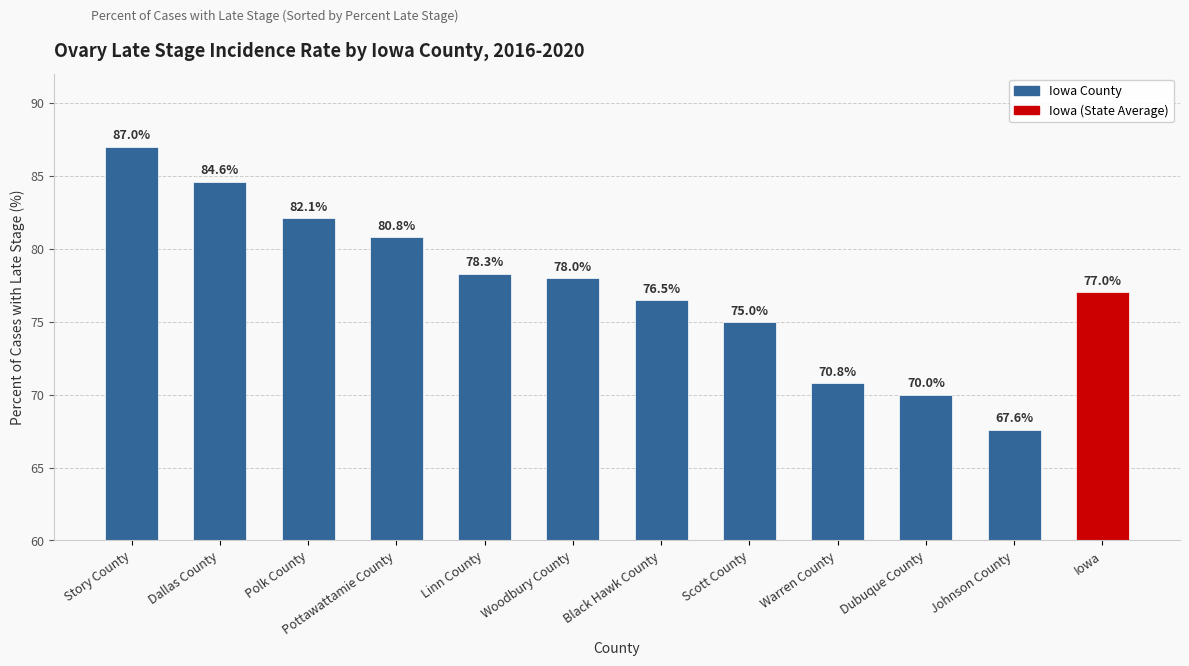

What is the label of the 5th bar from the right?

Scott County